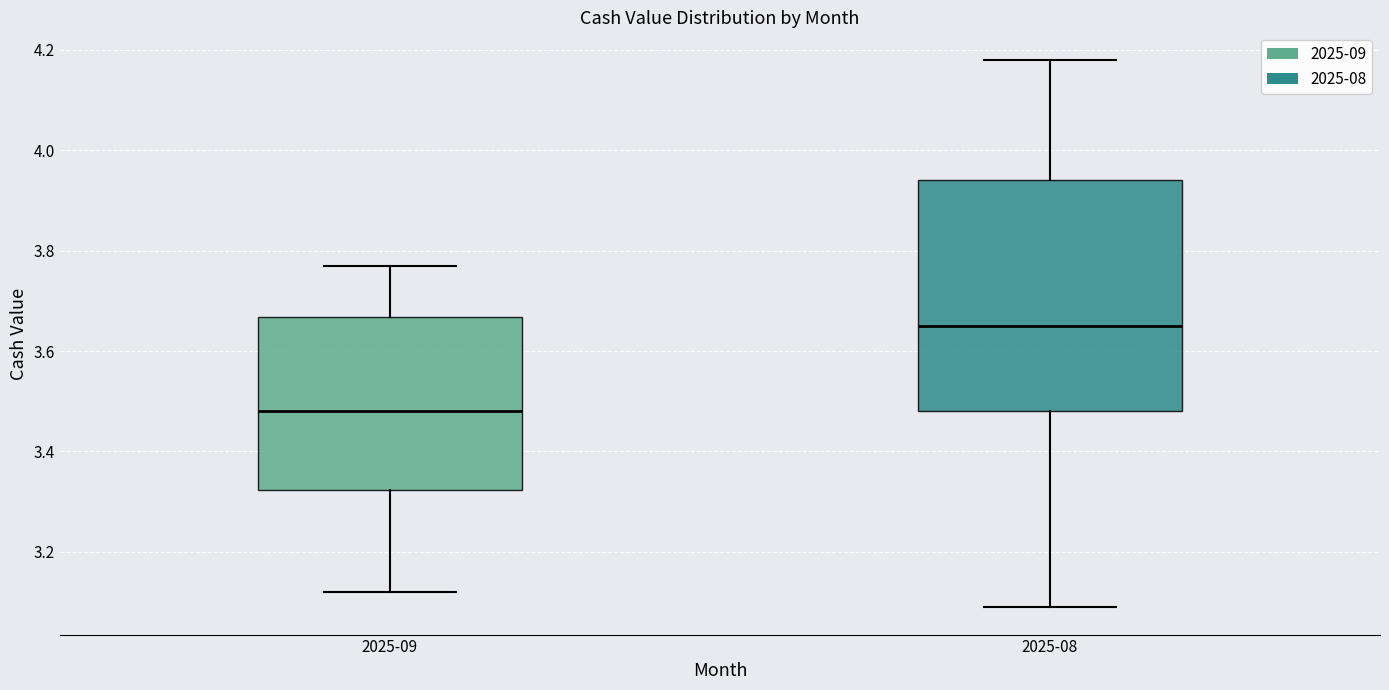

Comparing the boxes themselves (not the whiskers), which one is the tallest?

2025-08